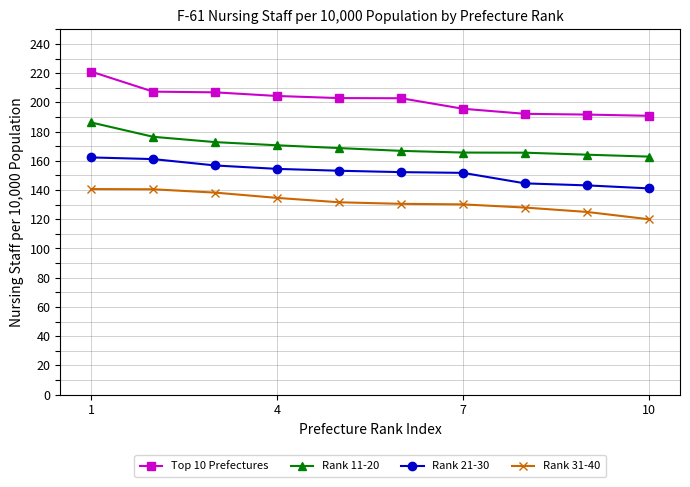

What is the value of the Rank 21-30 point at the 10th from the left?

141.1